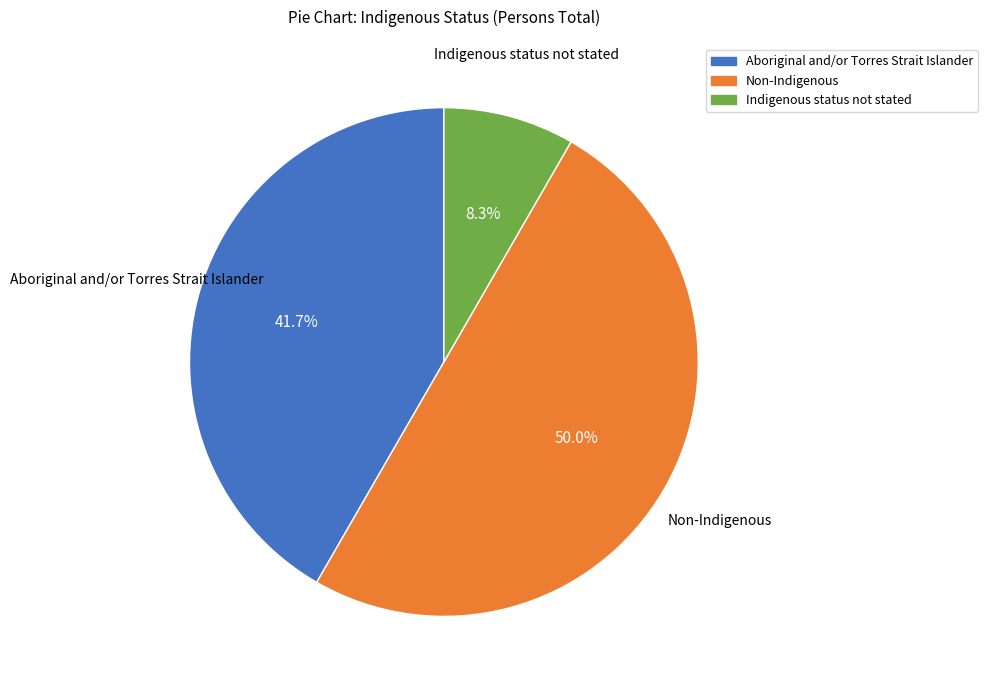

True or false: Non-Indigenous accounts for 50% of the total.

True